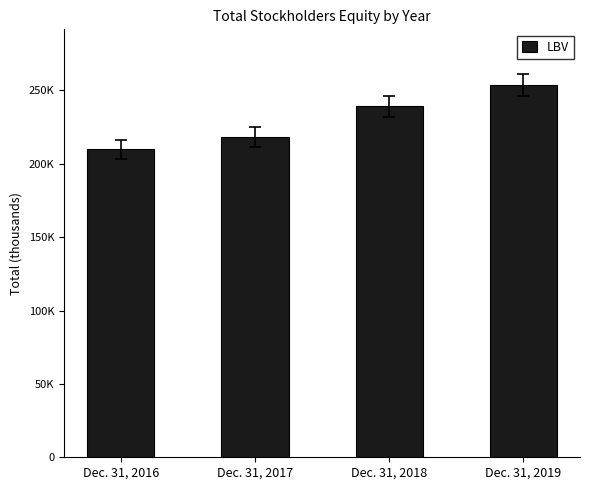

Reading left to right, transcribe all the data shown in this chart.

Dec. 31, 2016=209826	Dec. 31, 2017=218322	Dec. 31, 2018=239072	Dec. 31, 2019=253588